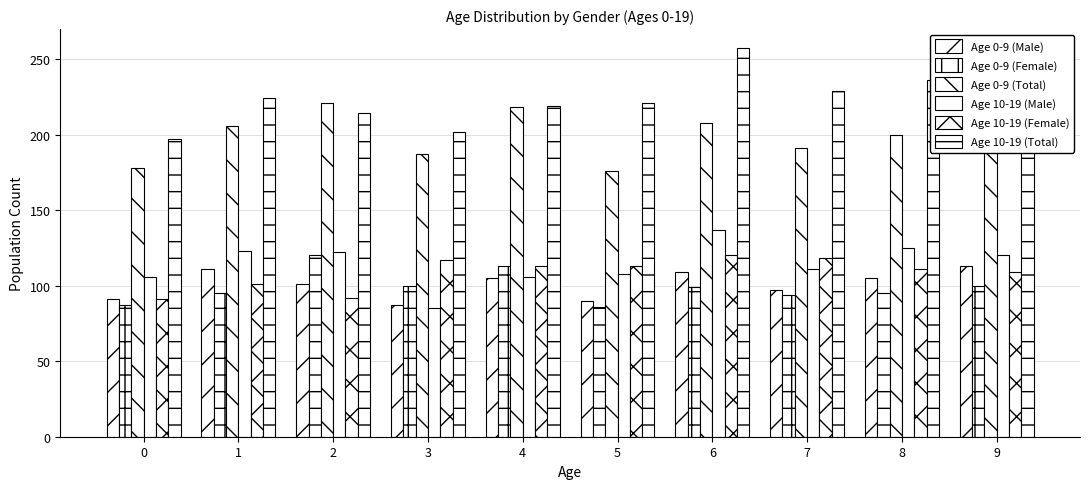

Are the bars grouped side by side (vs. stacked)?

Yes